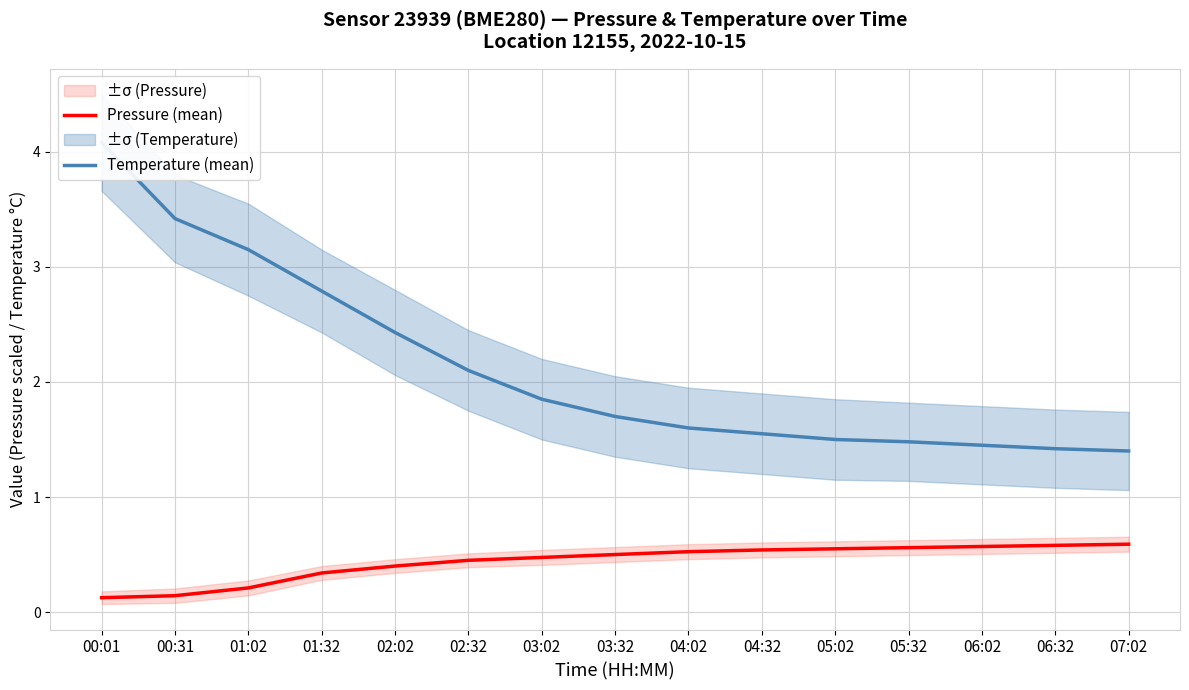

Reading left to right, list all the values displayed in this chart.

Pressure (mean): 00:01=0.1	00:31=0.1	01:02=0.2	01:32=0.3	02:02=0.4	02:32=0.5	03:02=0.5	03:32=0.5	04:02=0.5	04:32=0.5	05:02=0.6	05:32=0.6	06:02=0.6	06:32=0.6	07:02=0.6
Temperature (mean): 00:01=4.1	00:31=3.4	01:02=3.1	01:32=2.8	02:02=2.4	02:32=2.1	03:02=1.9	03:32=1.7	04:02=1.6	04:32=1.6	05:02=1.5	05:32=1.5	06:02=1.4	06:32=1.4	07:02=1.4